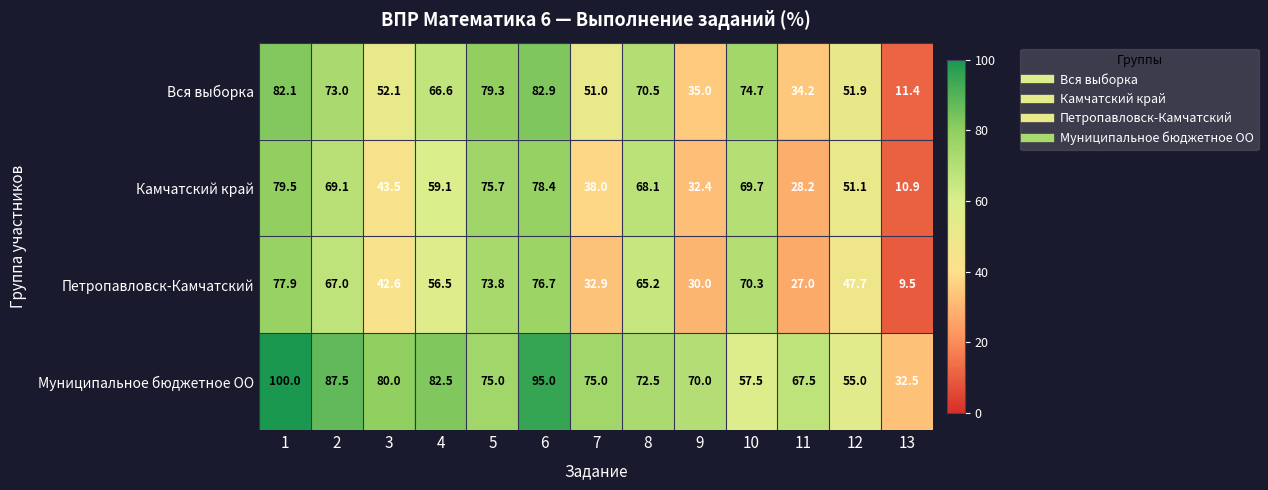

At which category is the sum across all series the highest?

1